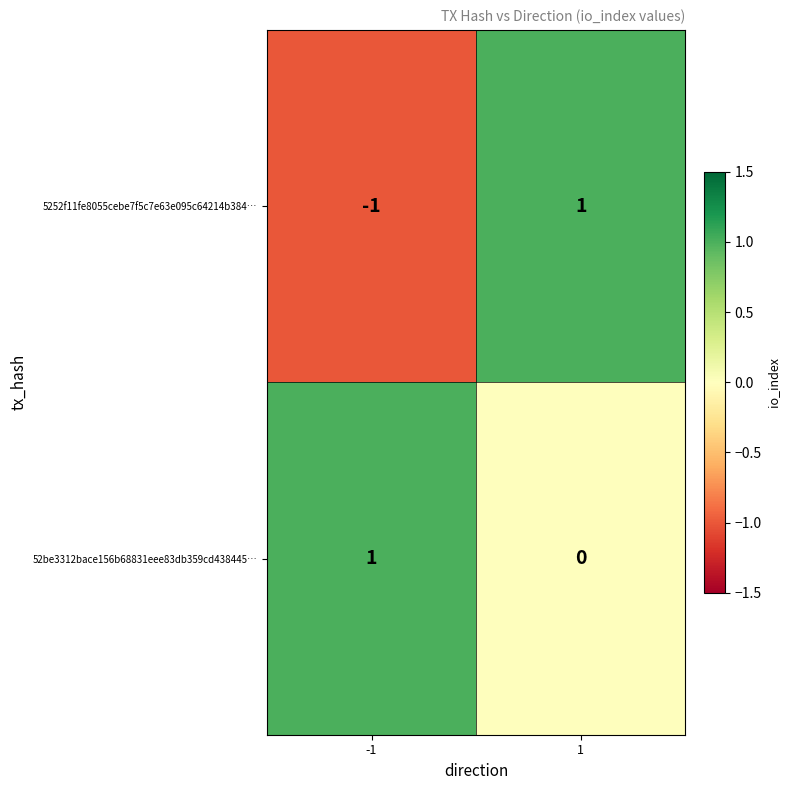

At how many categories does at least one series exceed 0?

2